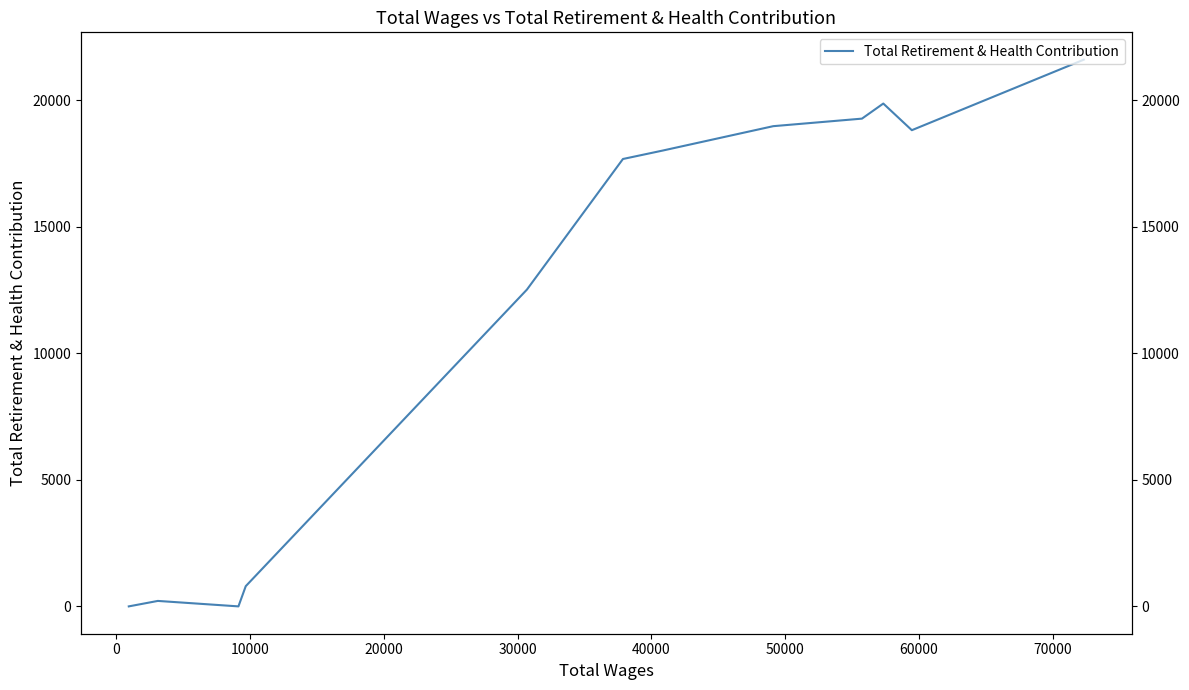

What is the greatest value displayed?

21605